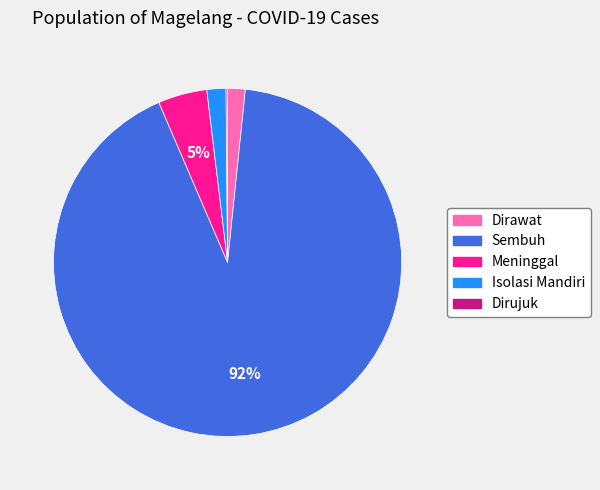

True or false: Dirawat accounts for 2% of the total.

True